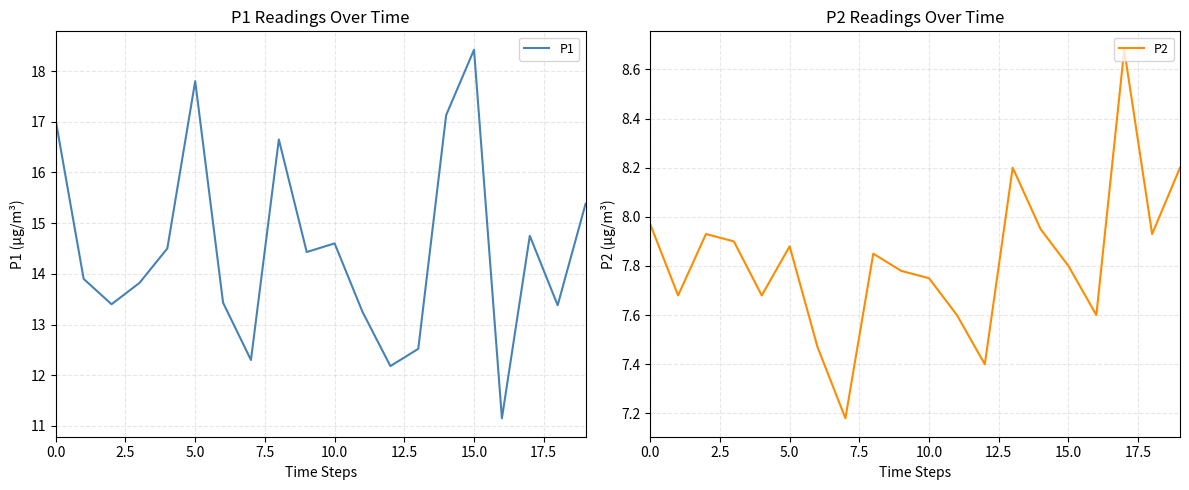

What is the maximum value for P1?

18.4